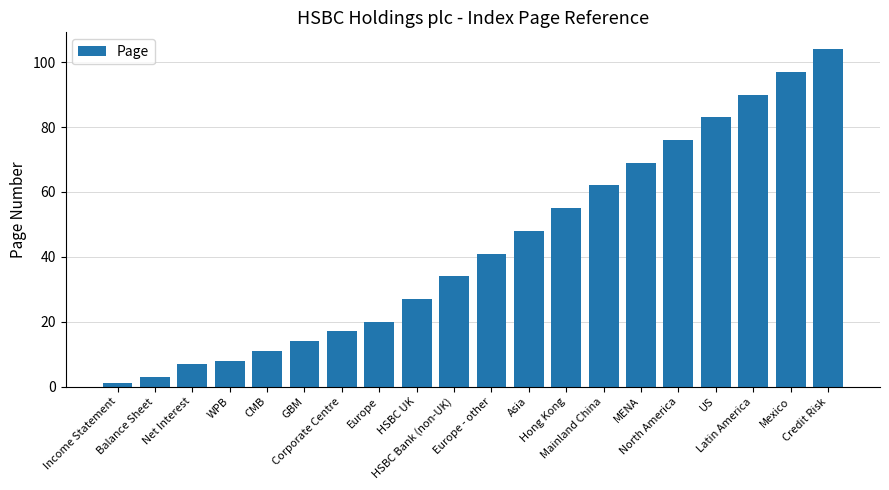

What is the smallest value displayed?

1